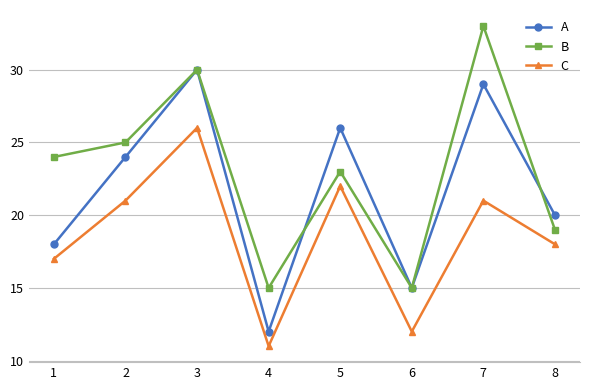

How many categories are shown in the chart?

8